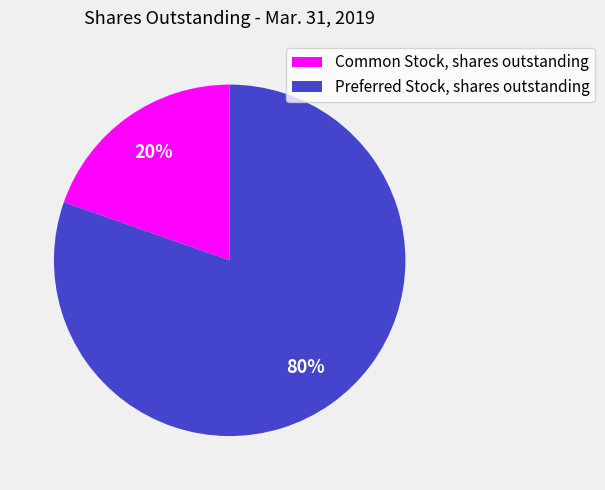

Is there any slice that represents more than half of the pie?

Yes